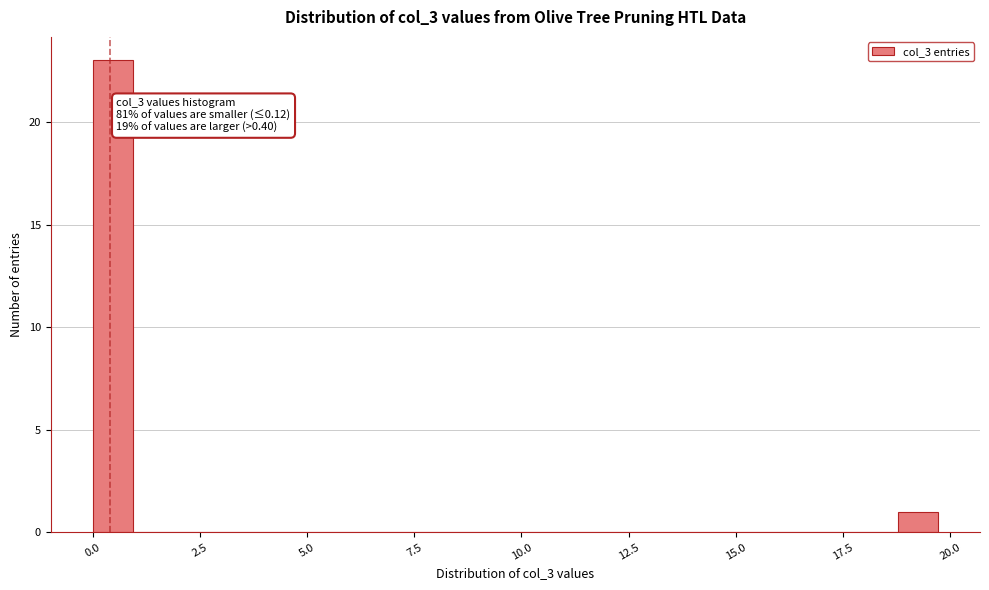

Read against the x-axis, roughly where is the centre of the tallest bar?

0.5